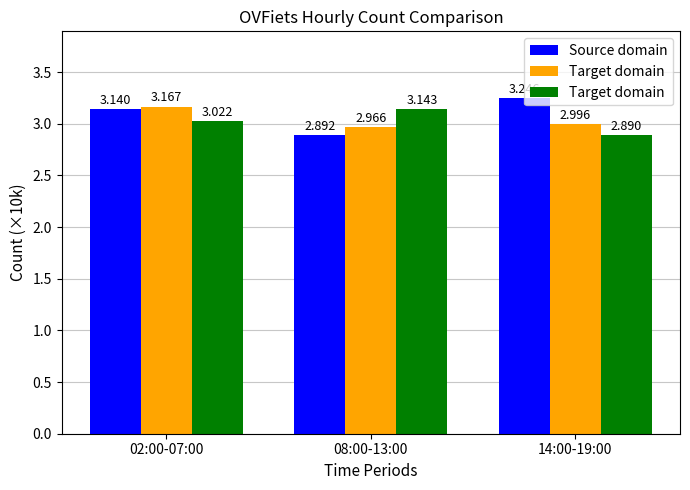

What is the label of the 2nd bar from the left?

08:00-13:00